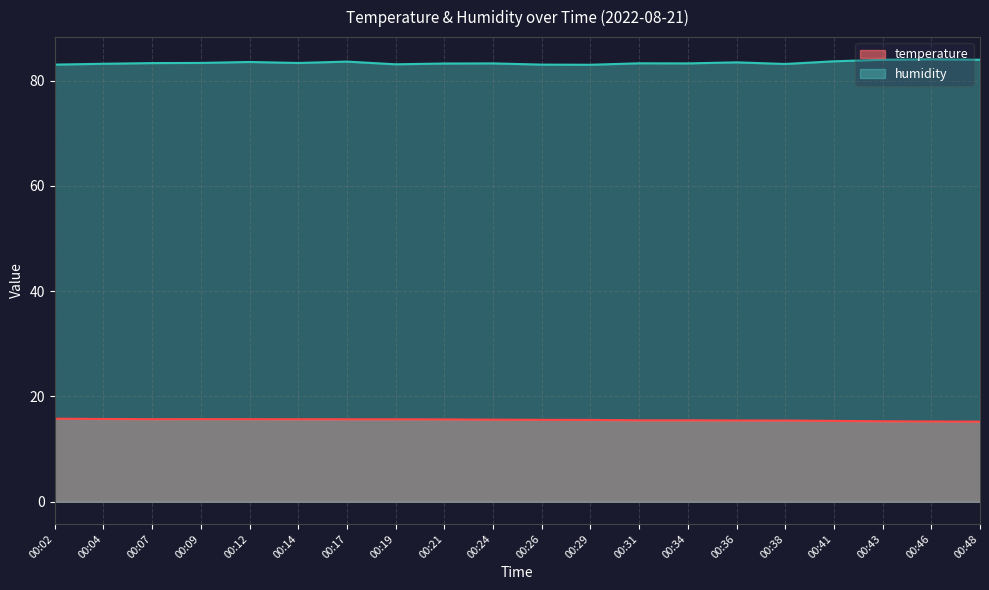

Reading left to right, list all the values displayed in this chart.

temperature: 00:02=15.8	00:04=15.7	00:07=15.7	00:09=15.7	00:12=15.7	00:14=15.7	00:17=15.7	00:19=15.7	00:21=15.7	00:24=15.6	00:26=15.6	00:29=15.6	00:31=15.5	00:34=15.5	00:36=15.4	00:38=15.4	00:41=15.4	00:43=15.3	00:46=15.3	00:48=15.2
humidity: 00:02=83.0	00:04=83.2	00:07=83.3	00:09=83.3	00:12=83.5	00:14=83.3	00:17=83.6	00:19=83.1	00:21=83.2	00:24=83.2	00:26=83.0	00:29=83.0	00:31=83.3	00:34=83.2	00:36=83.5	00:38=83.1	00:41=83.7	00:43=83.9	00:46=84.0	00:48=83.9